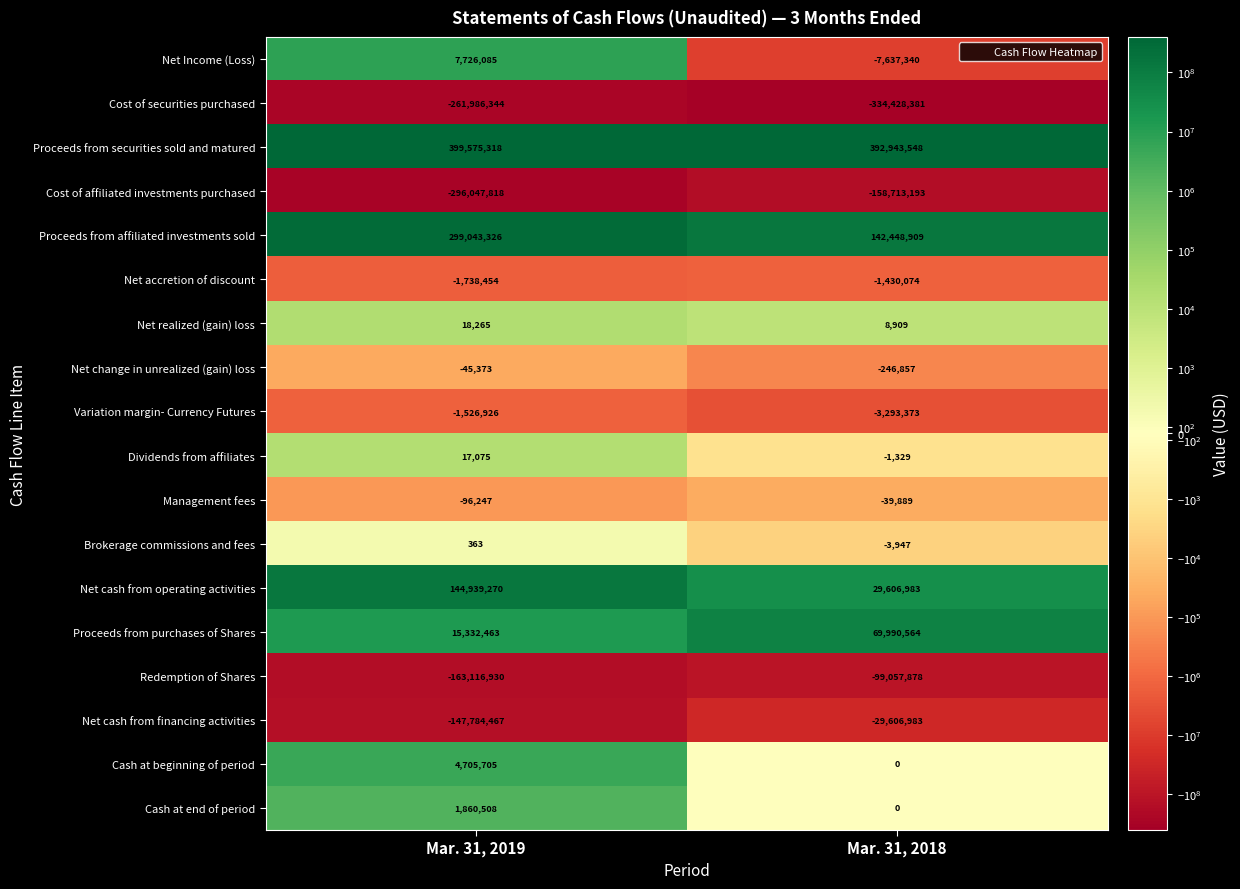

Which series has the largest range (max minus min)?

Proceeds from affiliated investments sold